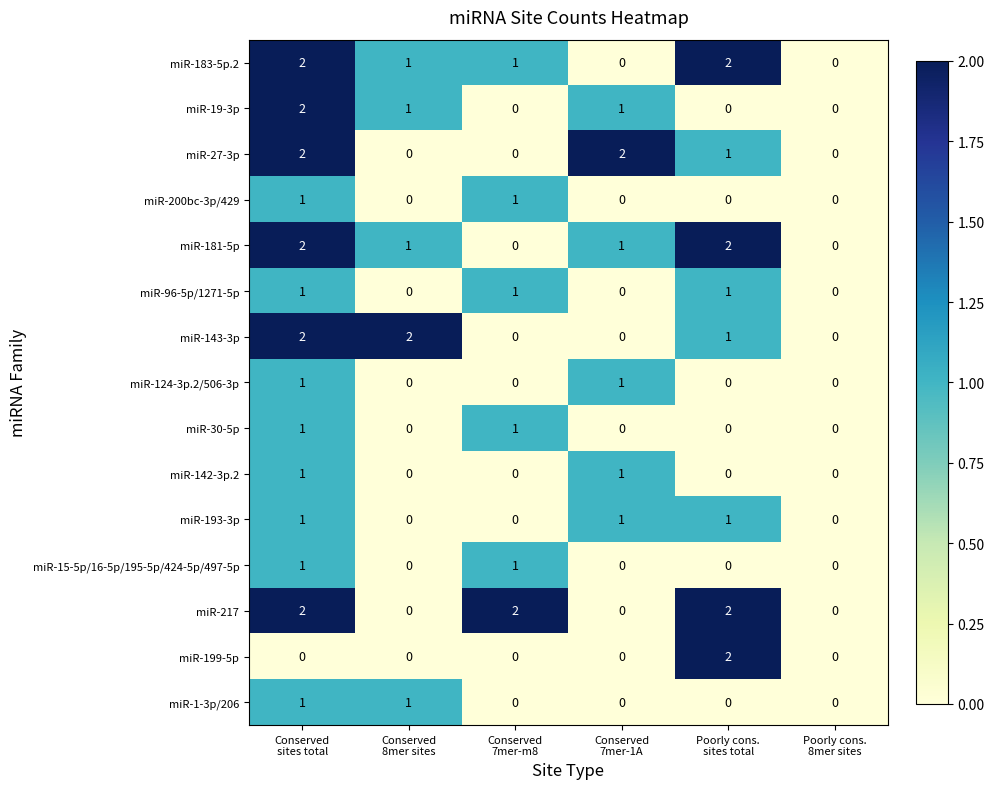

How many miR-199-5p values are between 0 and 1?

5